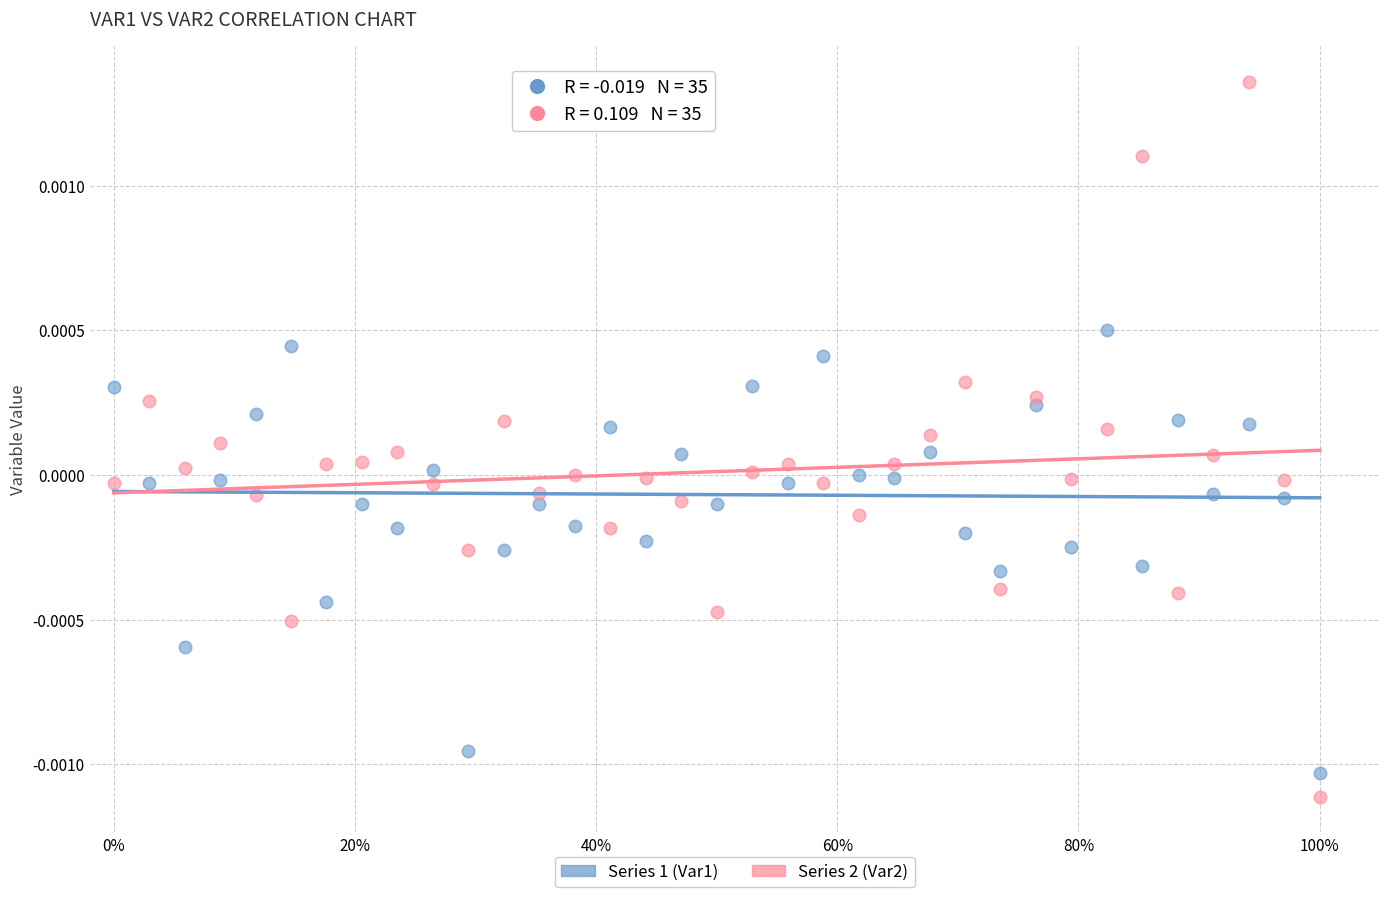

Which series reaches the maximum Y coordinate?

Series 2 (Var2)